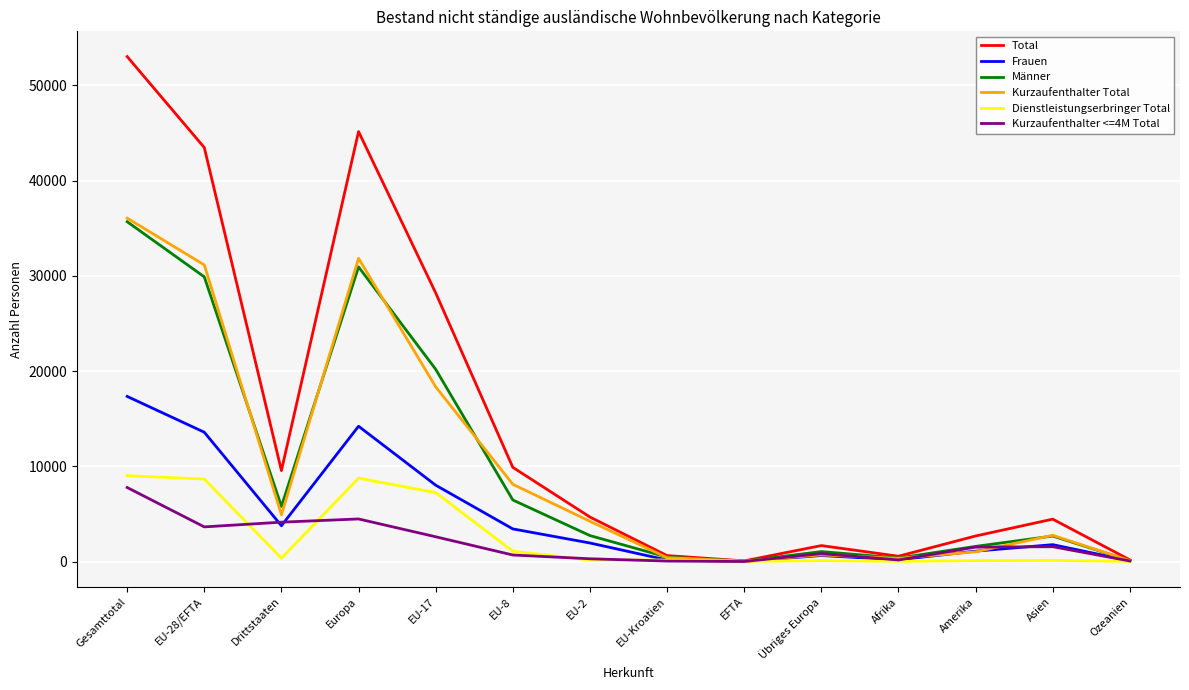

Is the value of Total at EU-28/EFTA greater than the value of Männer at EU-Kroatien?

Yes